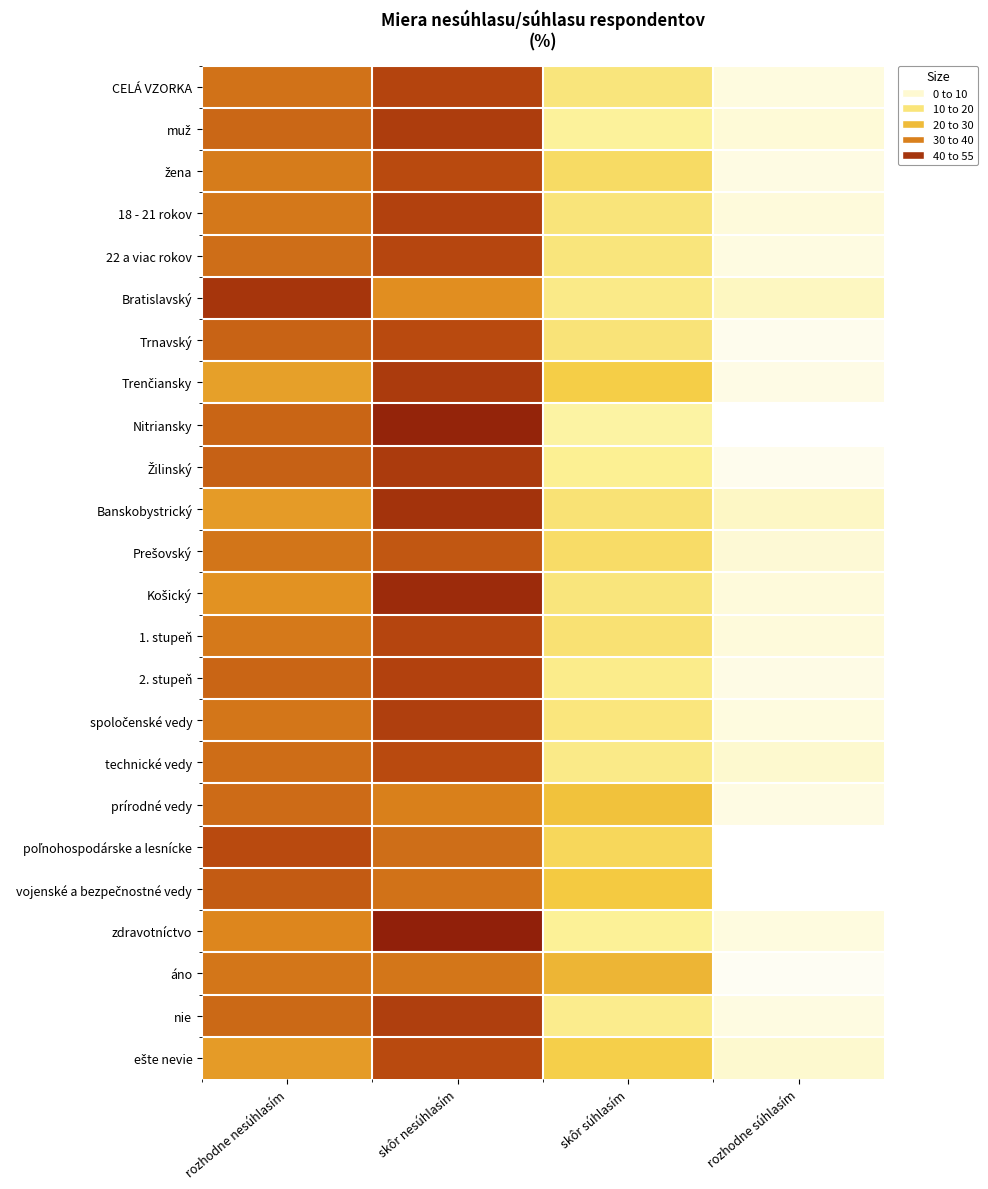

Which series has the largest range (max minus min)?

Nitriansky